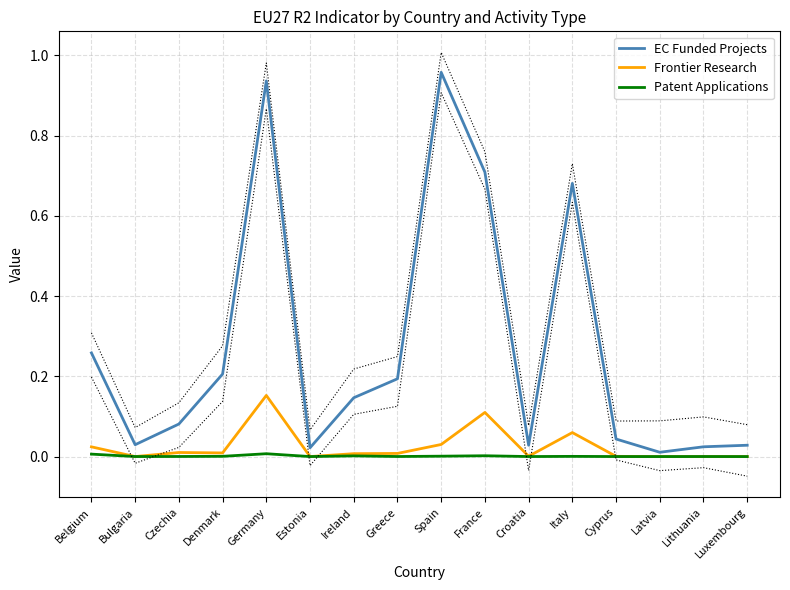

How many intersections are there between Frontier Research and Patent Applications?

2